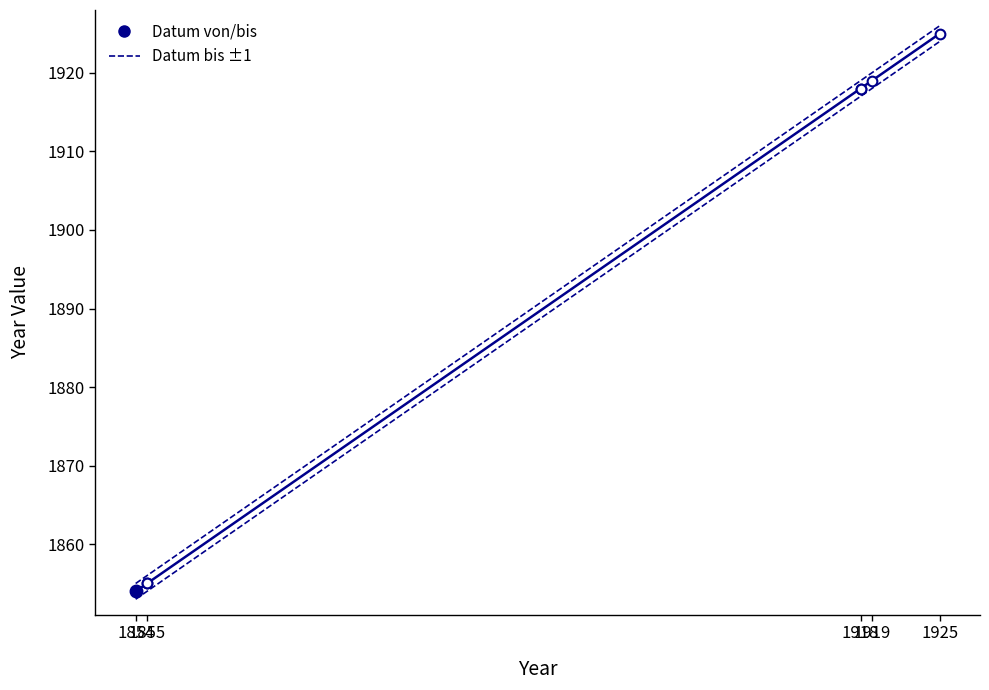

The Datum bis upper series shows 2813 at 1925. True or false?

False